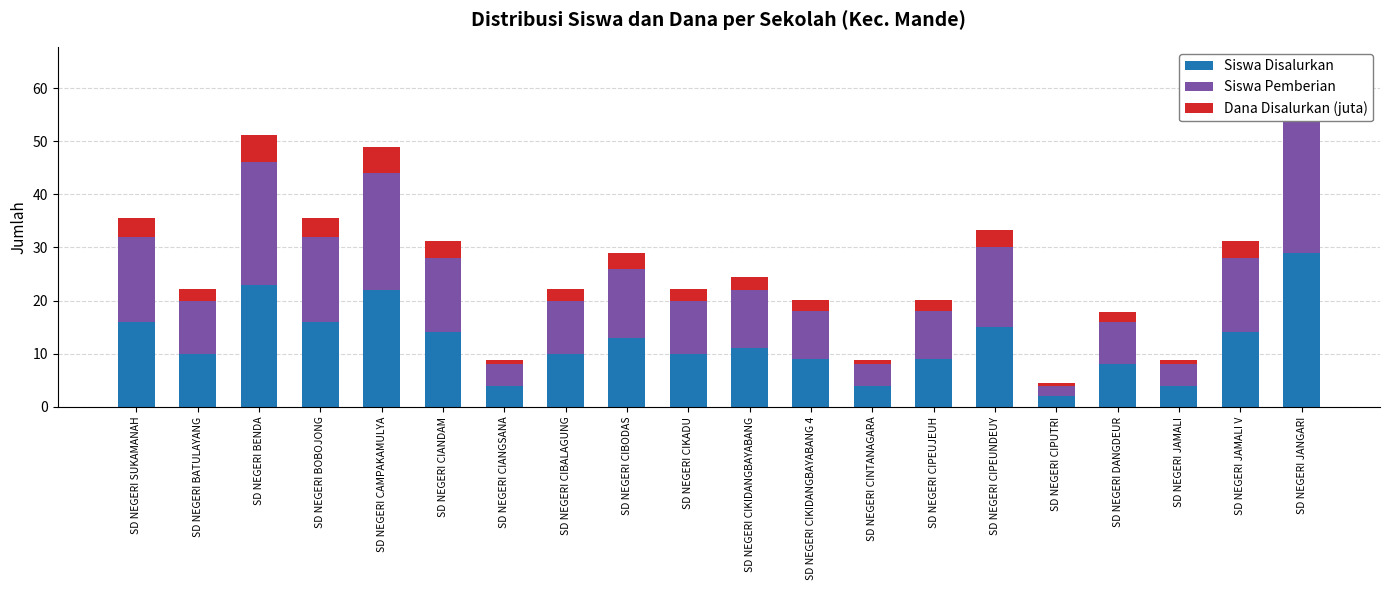

How many groups of bars are there?

20